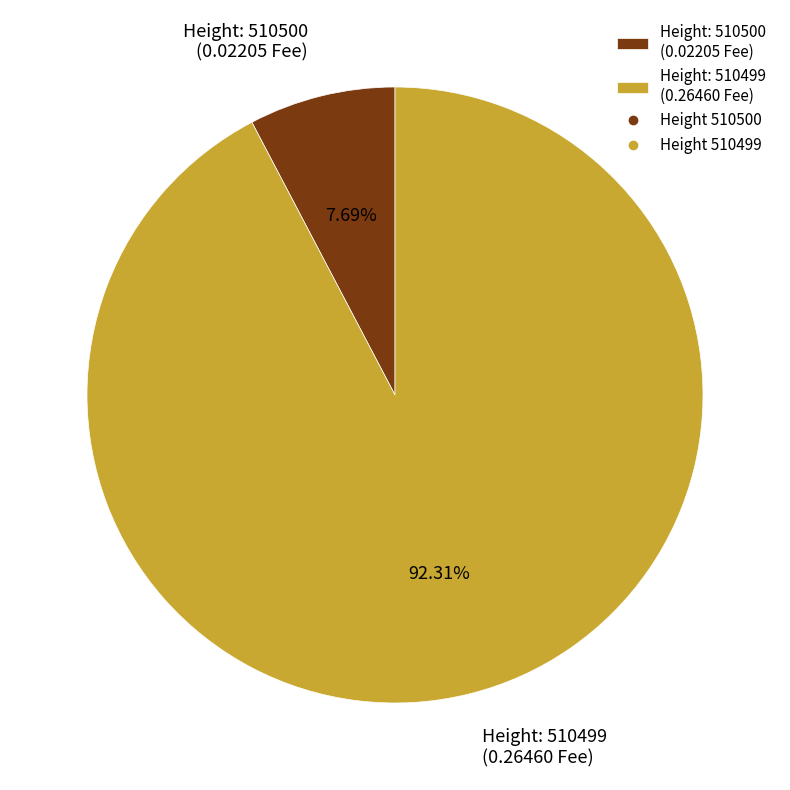

Which slice represents more than half of the pie?

Height: 510499 (0.26460 Fee)